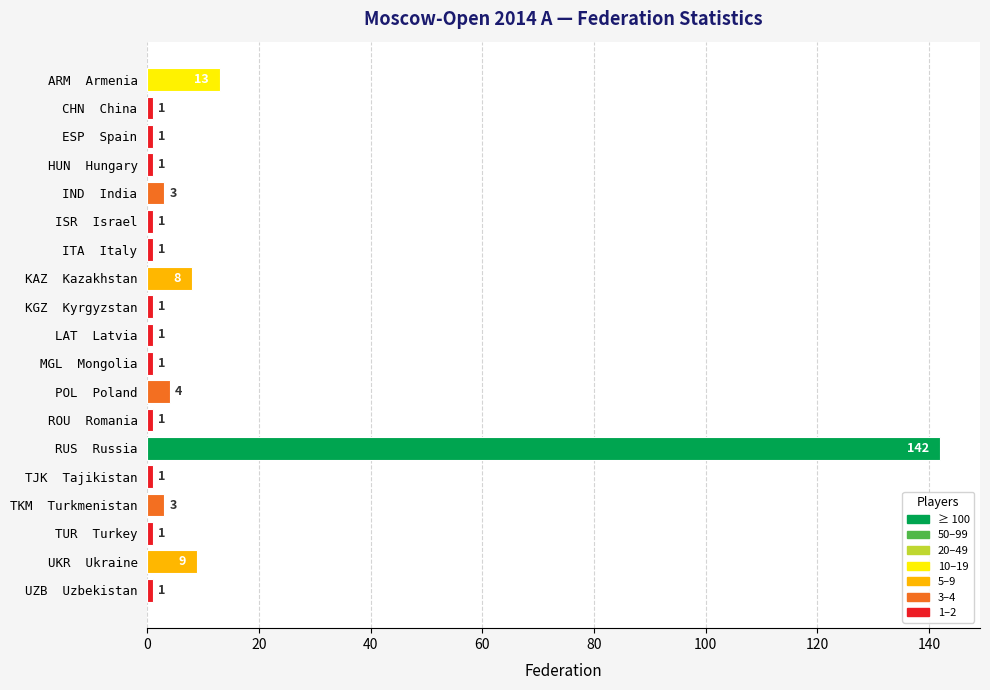

What is the maximum value shown in the chart?

142